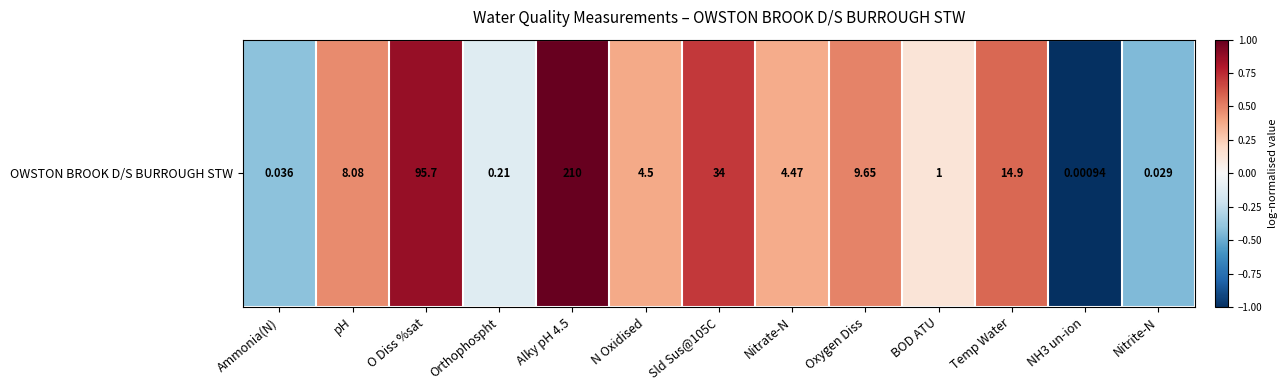

What is the sum of the values at BOD ATU and pH?

0.6